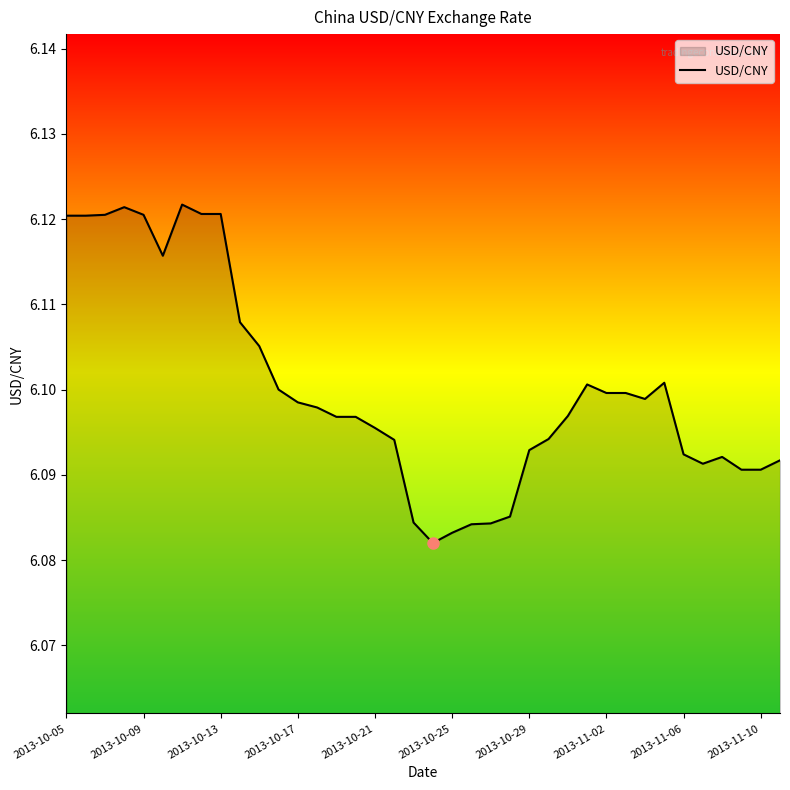

How many lines are shown in the chart?

1